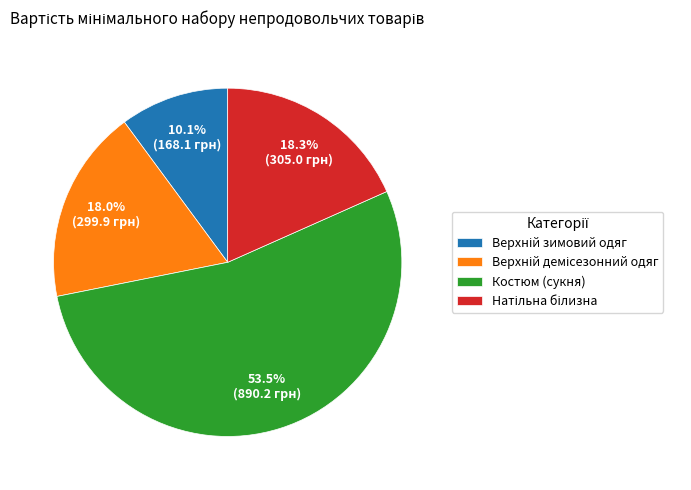

Which slice is the largest?

Костюм (сукня)